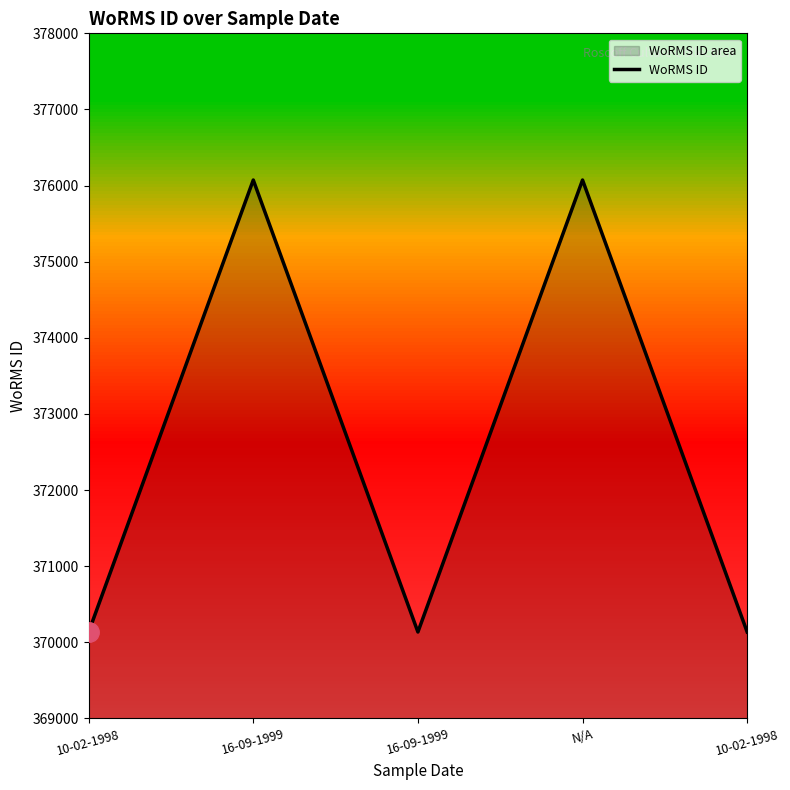

What is the label of the 2nd point from the right?

N/A